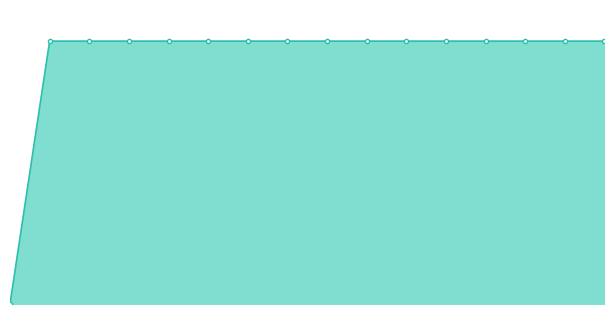

Is this an area chart (filled region under the line)?

Yes